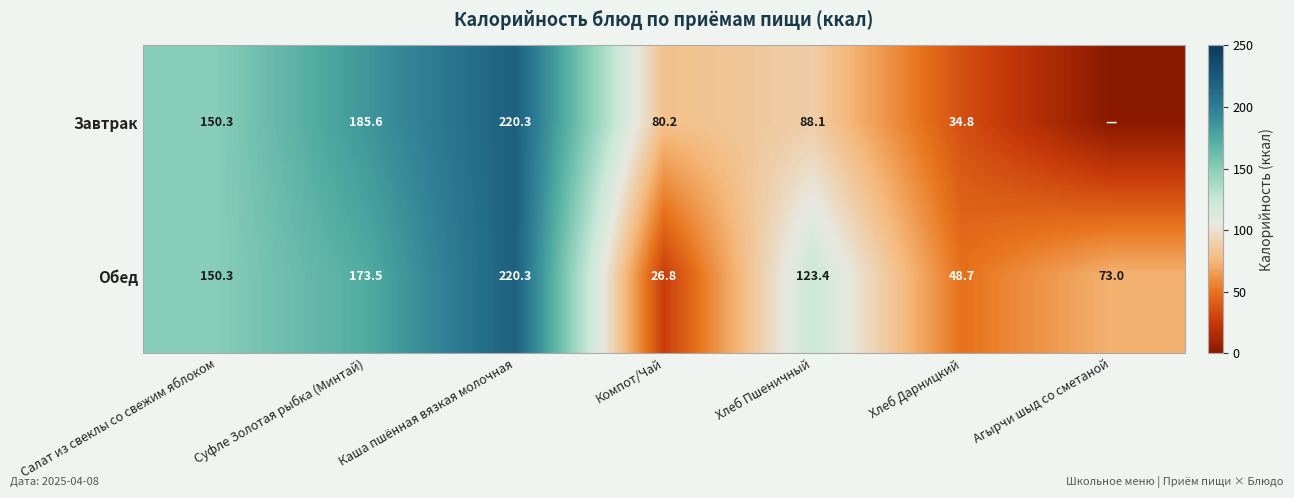

What is the sum of all Обед values?

816.0